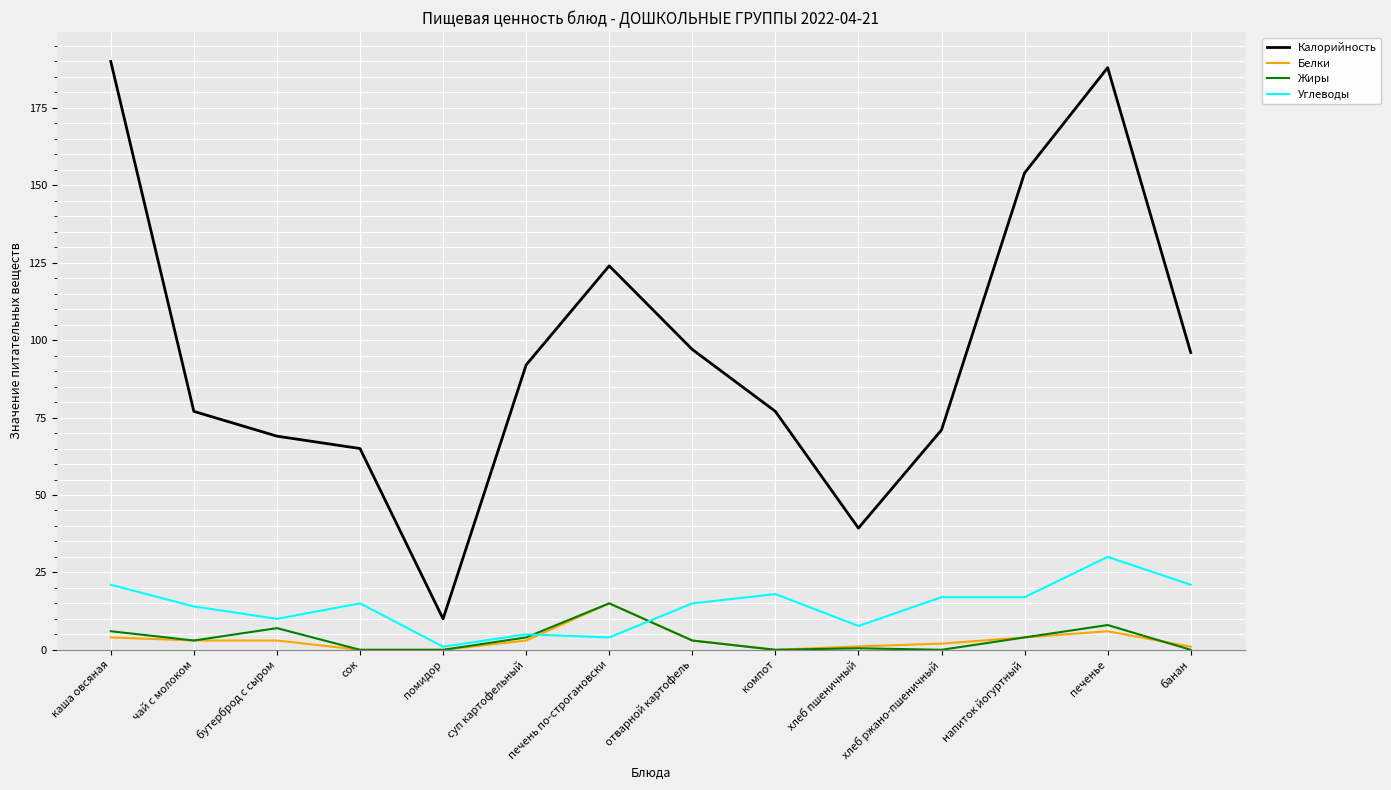

Is it true that Жиры equals 0.0 at помидор?

True